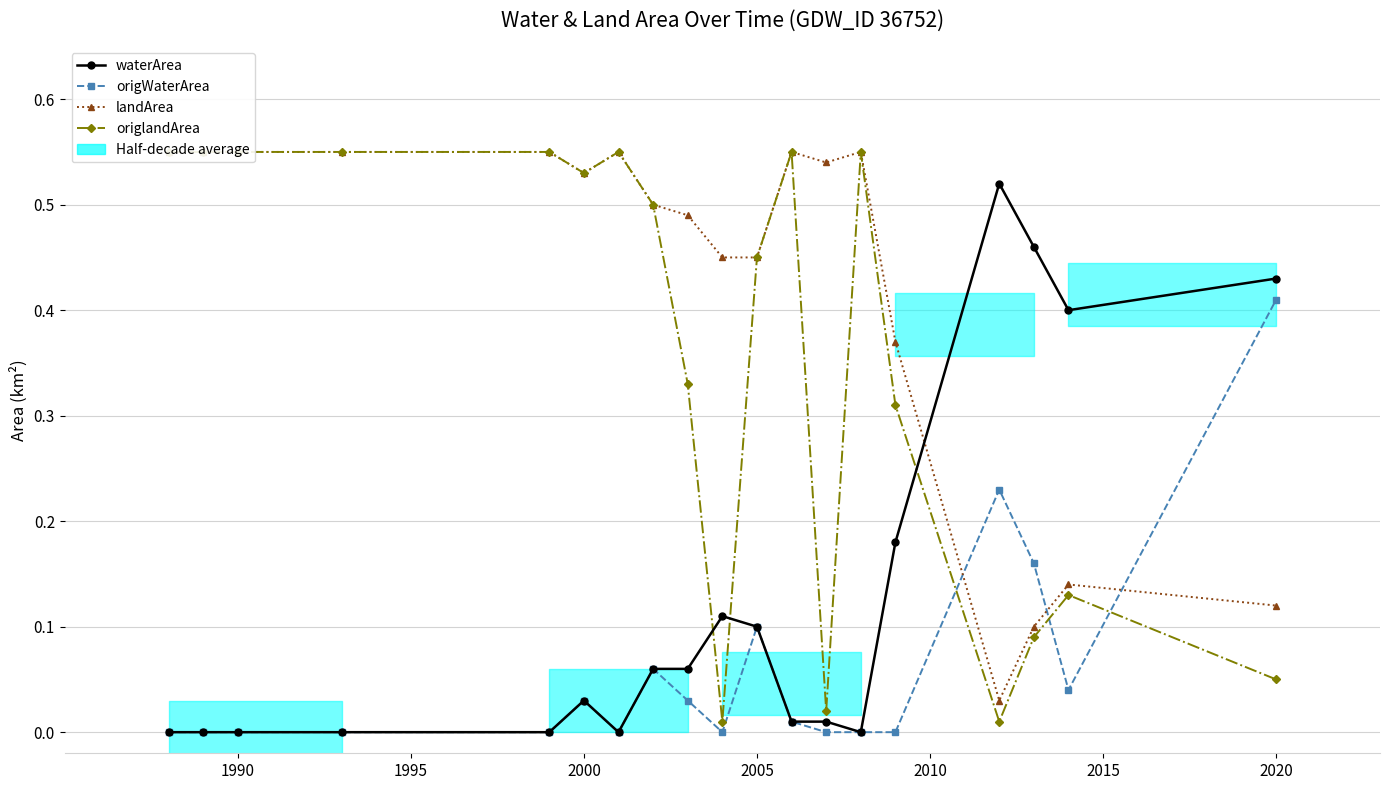

The value of landArea at 13 is 0.2. True or false?

False